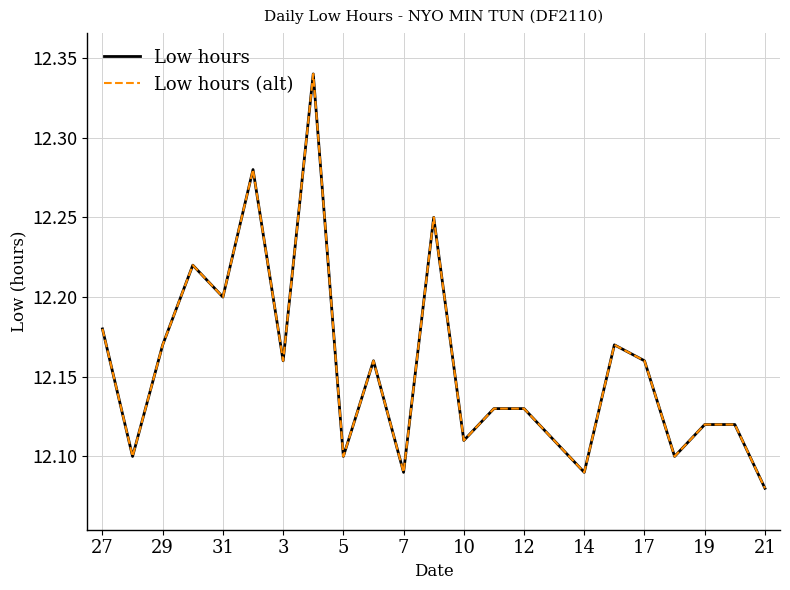

What is the minimum value for Low hours (alt)?

12.1